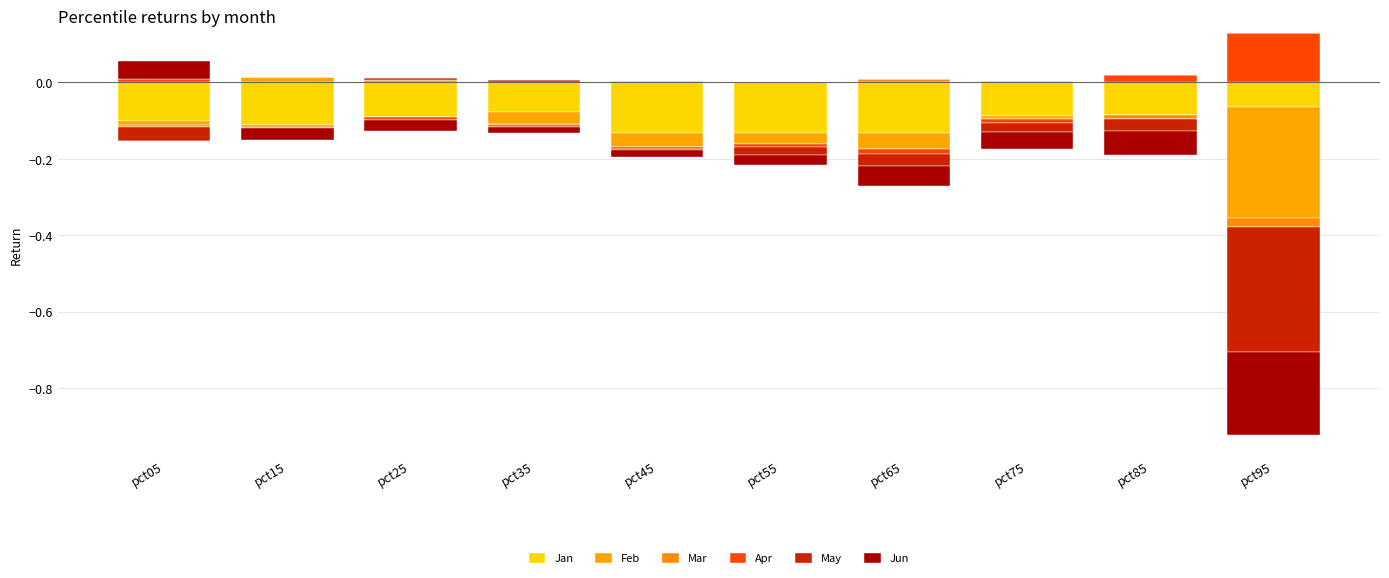

What is the sum of the Apr values at pct95 and pct65?

0.1